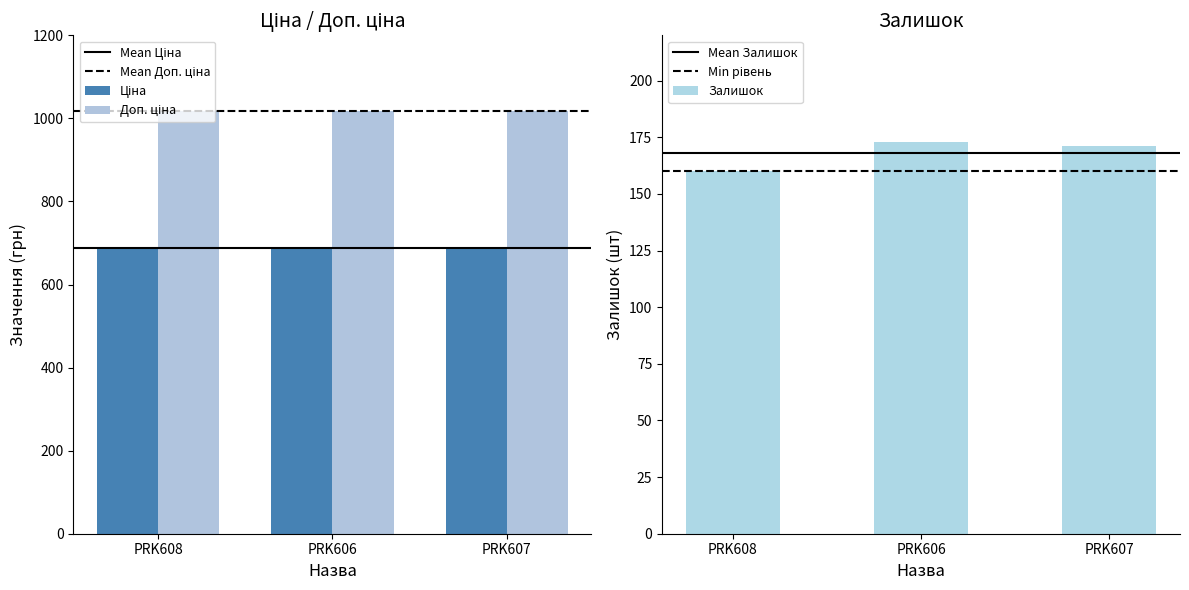

What are all the series names shown in the legend?

Ціна, Доп. ціна, Залишок